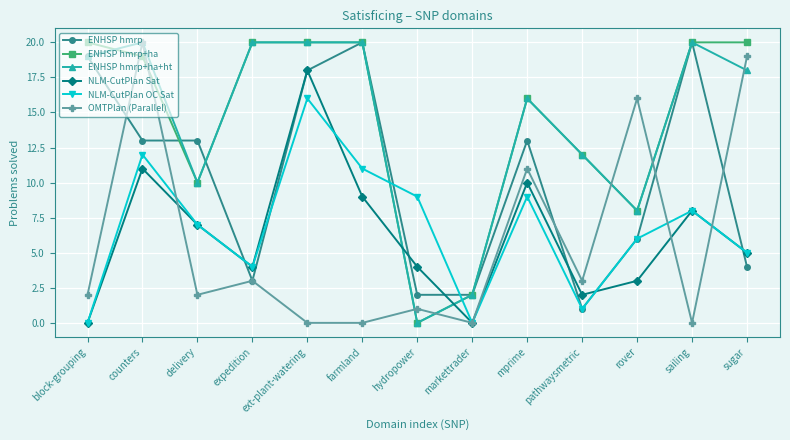

What is the value of the NLM-CutPlan Sat point at the 5th from the left?

18